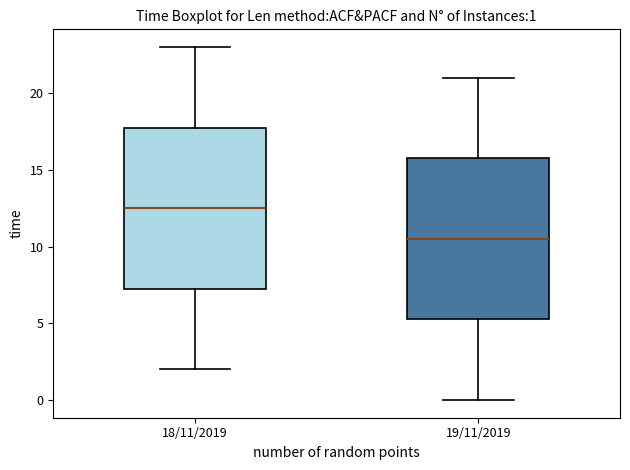

Which box's median line is the highest?

18/11/2019